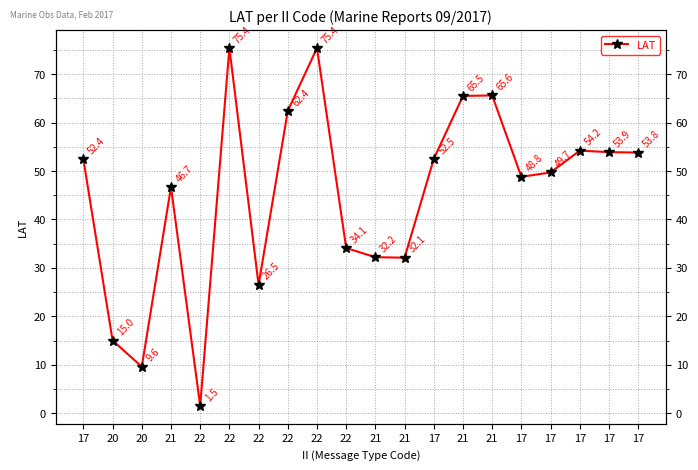

What value does the data have at 17?

48.8